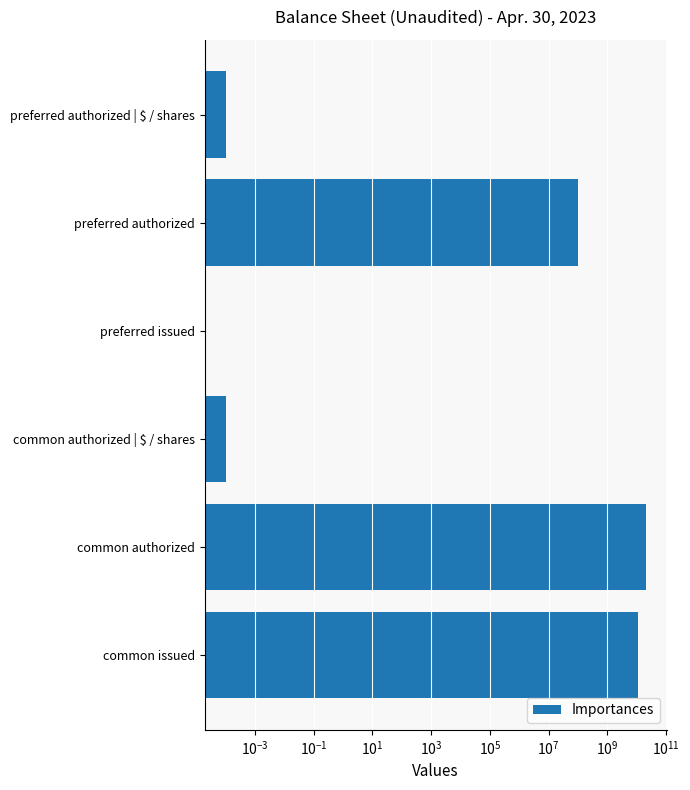

Reading right to left, transcribe all the data shown in this chart.

10573271545.0	20000000000.0	0.0	0.0	100000000.0	0.0